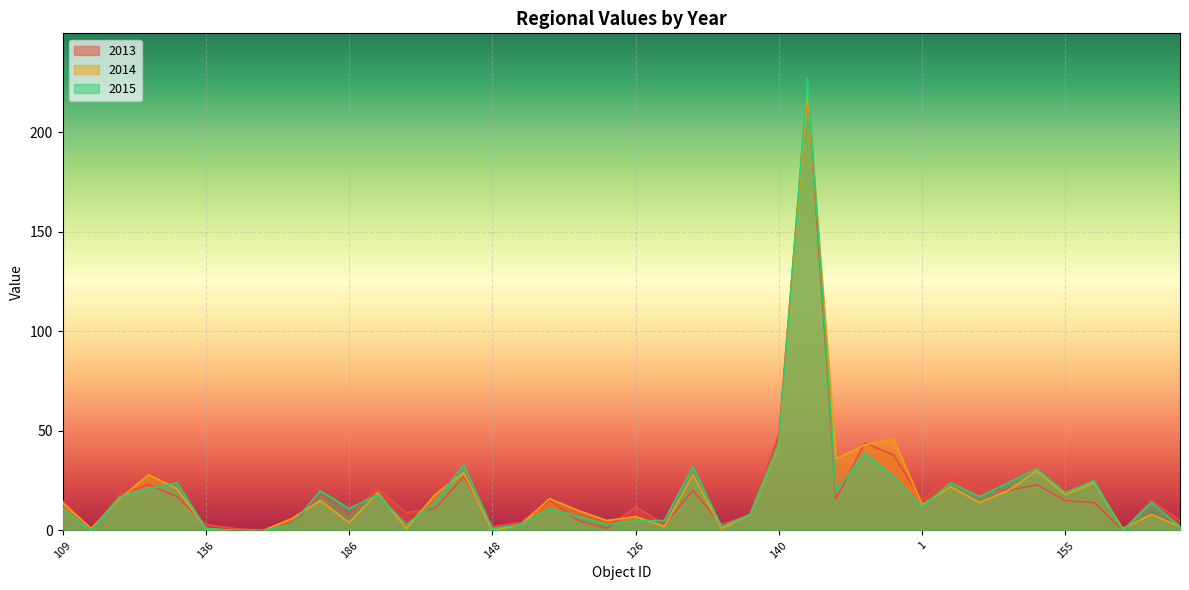

Where is 2015 nearest to the value 113?

140